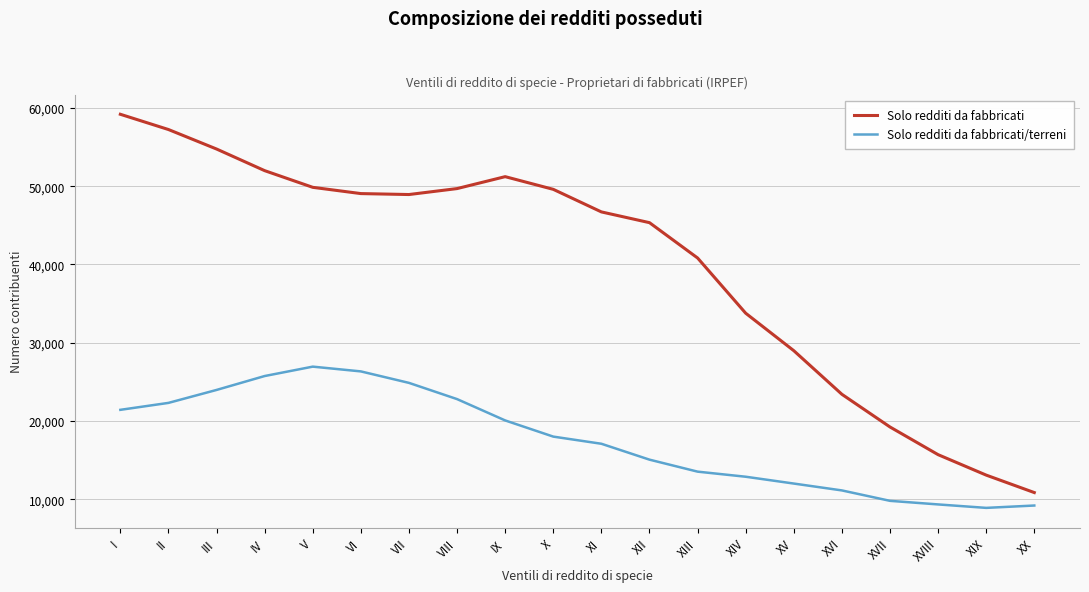

Rank the series by their maximum value, from highest to lowest.

Solo redditi da fabbricati, Solo redditi da fabbricati/terreni